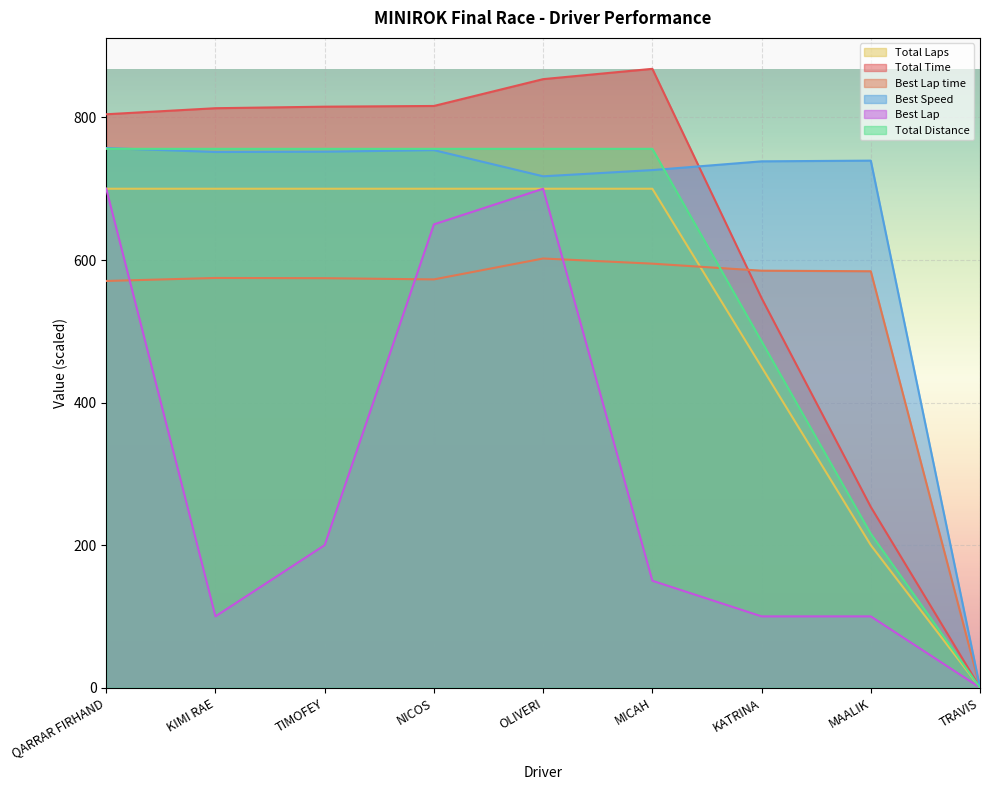

At which category does Best Lap reach its first local valley?

KIMI RAE